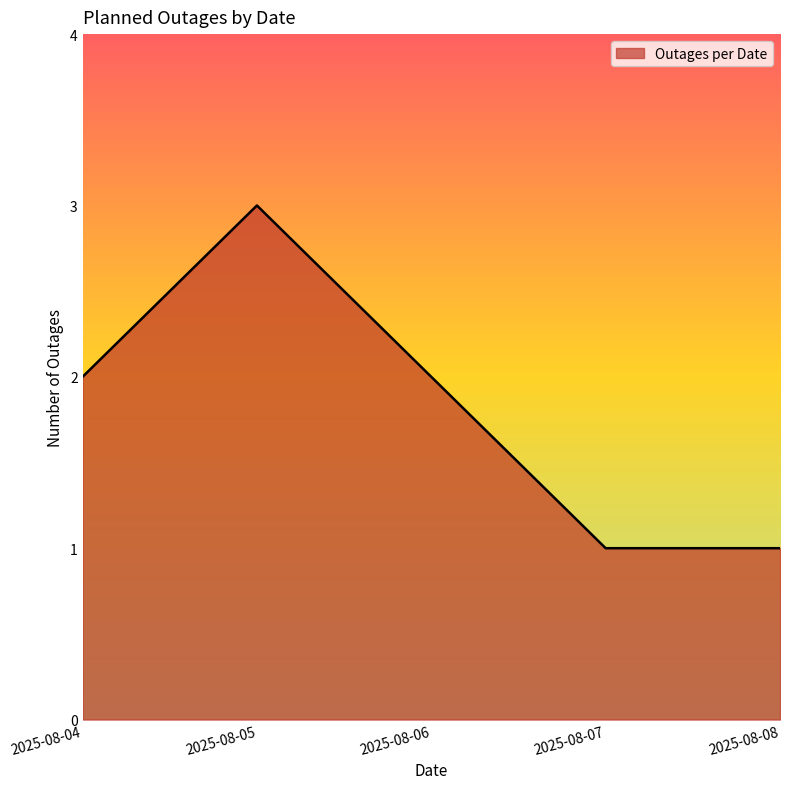

Is it true that the value at 2025-08-05 is 5?

False